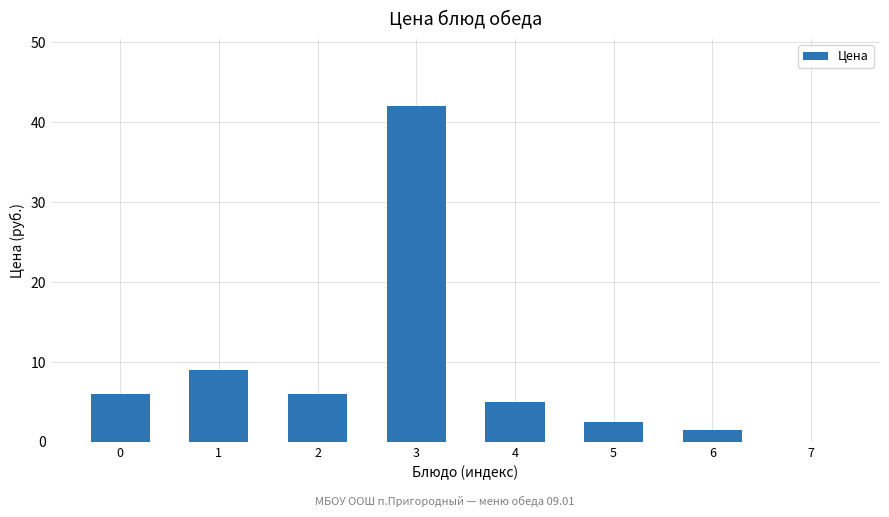

What is the sum of the values at 6 and 7?

1.5